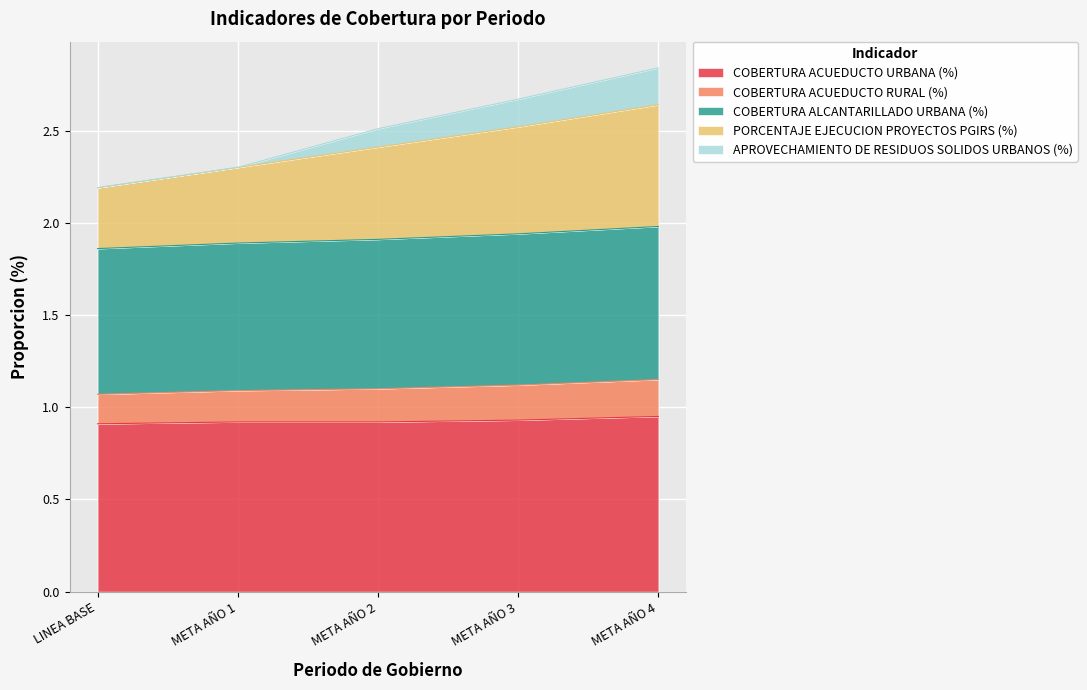

What is the total value across all series at LINEA BASE?

2.2